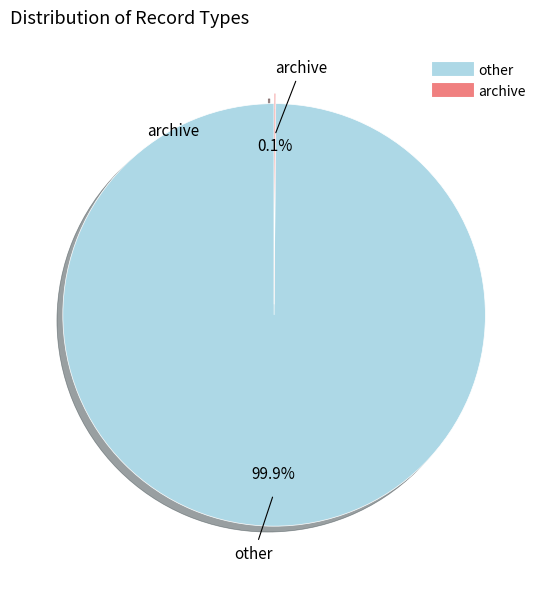

Which category accounts for the majority?

other